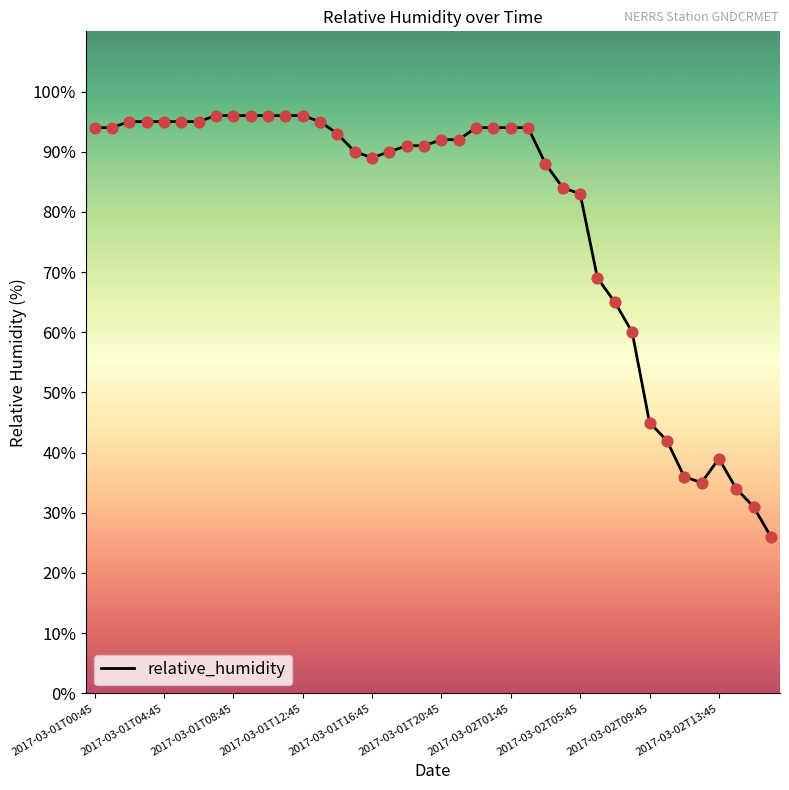

What is the greatest value displayed?

96